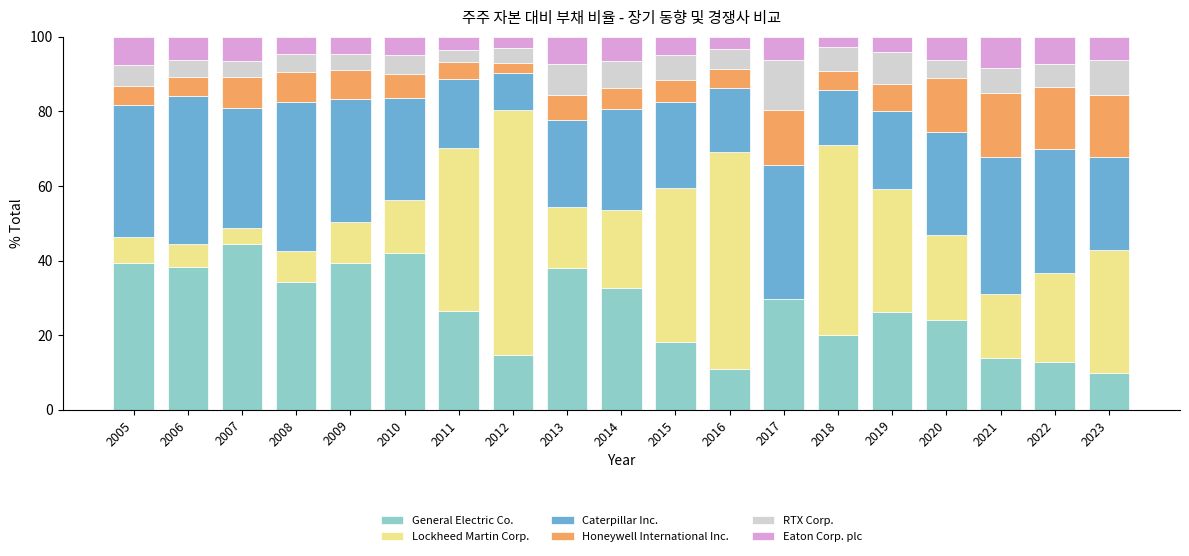

What are all the series names shown in the legend?

General Electric Co., Lockheed Martin Corp., Caterpillar Inc., Honeywell International Inc., RTX Corp., Eaton Corp. plc